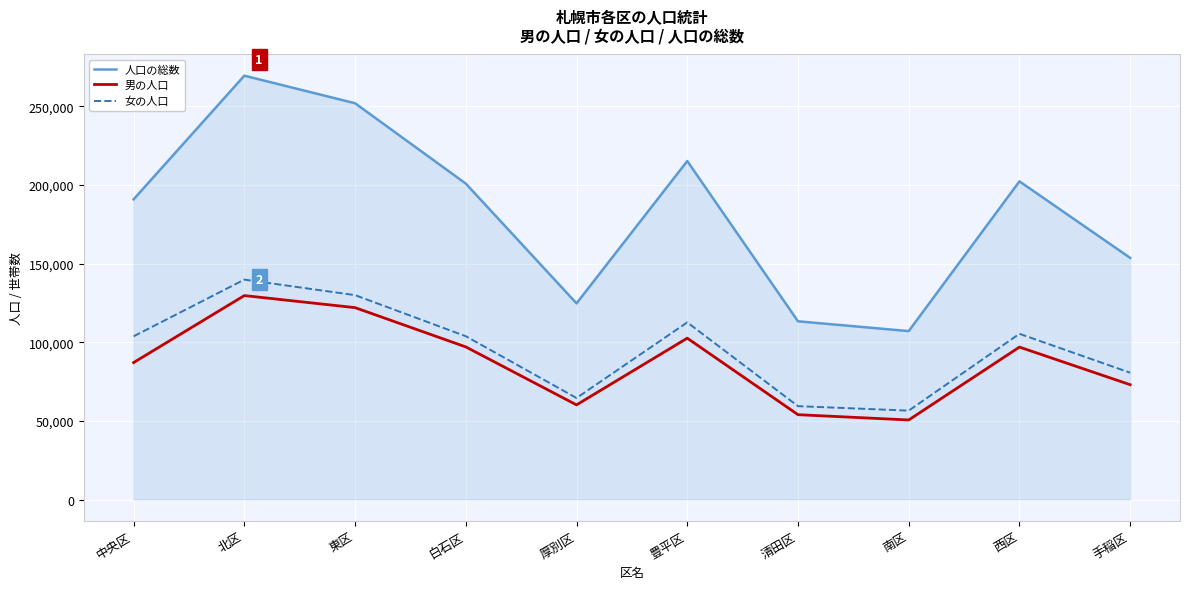

Between 東区 and 西区, which series saw the biggest shift?

人口の総数